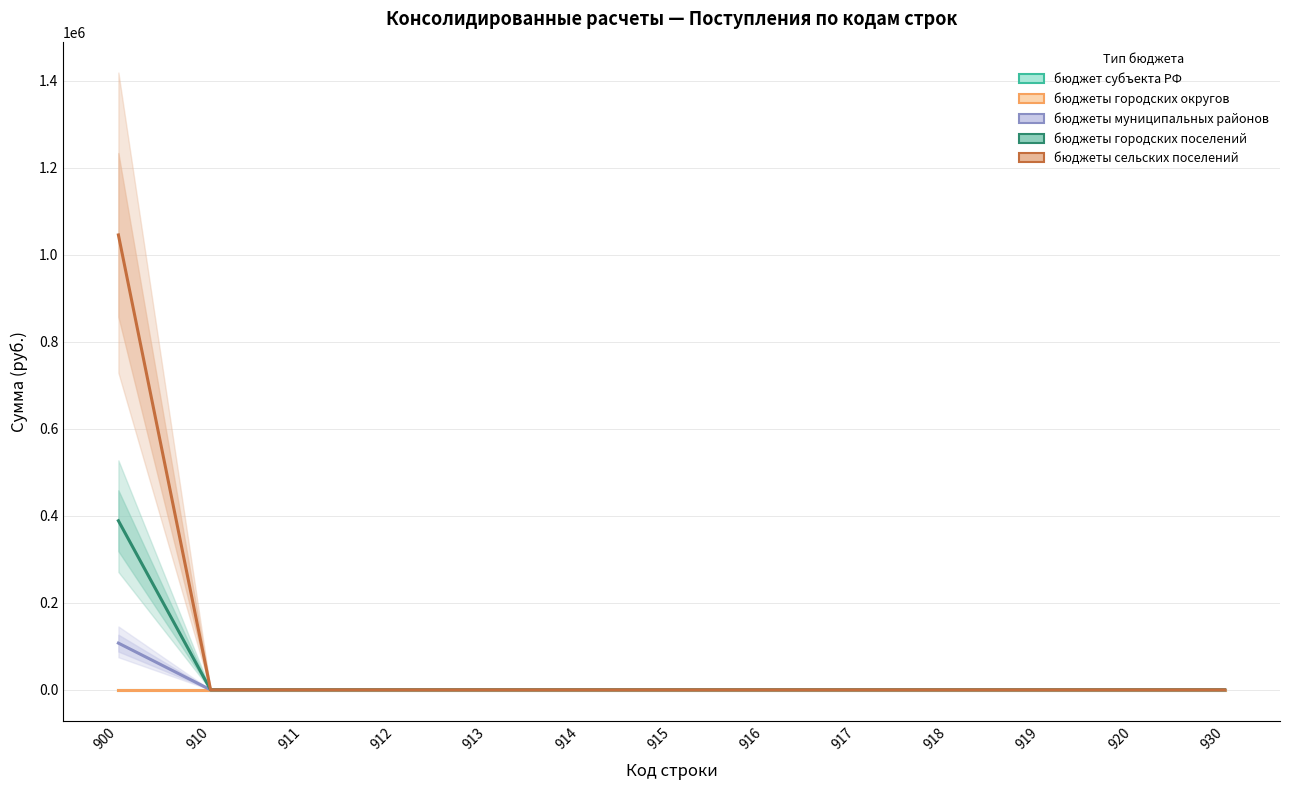

How many categories are shown in the chart?

13